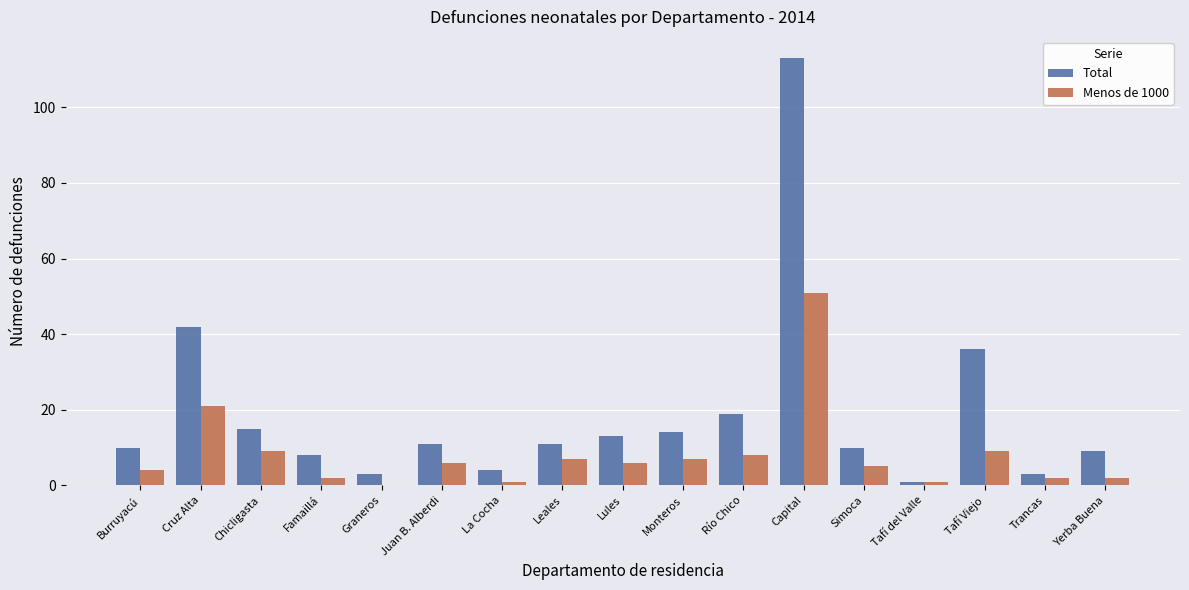

True or false: Total has a value of 16 at Simoca.

False